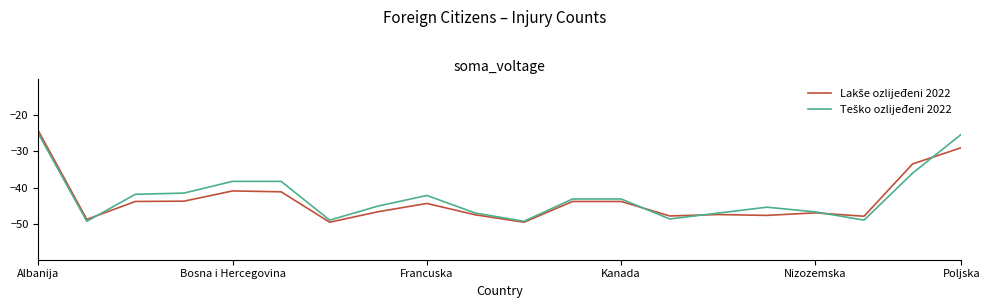

What is the minimum value shown in the chart?

-49.6